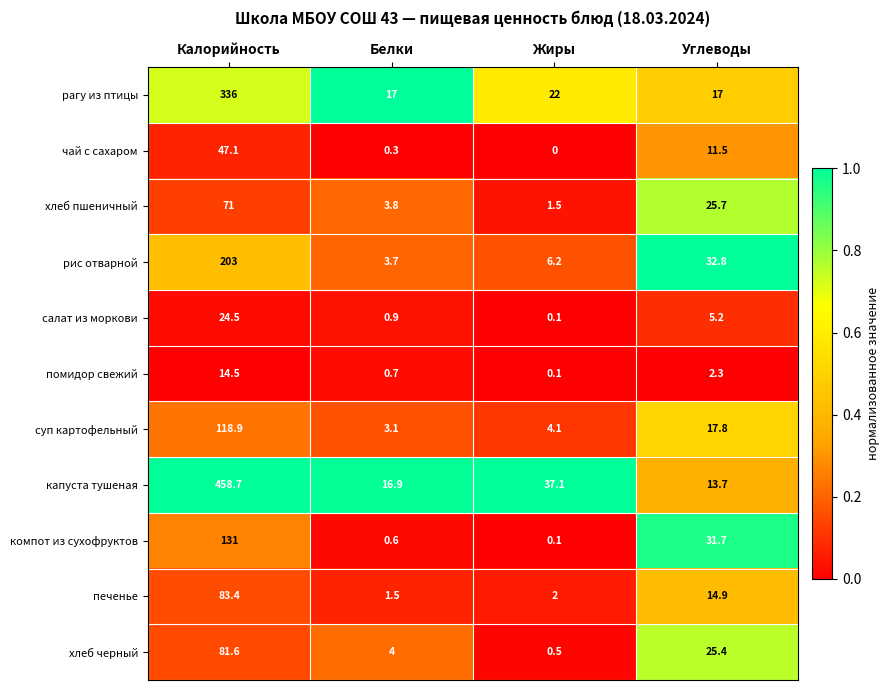

At which label does чай с сахаром reach its minimum?

Жиры